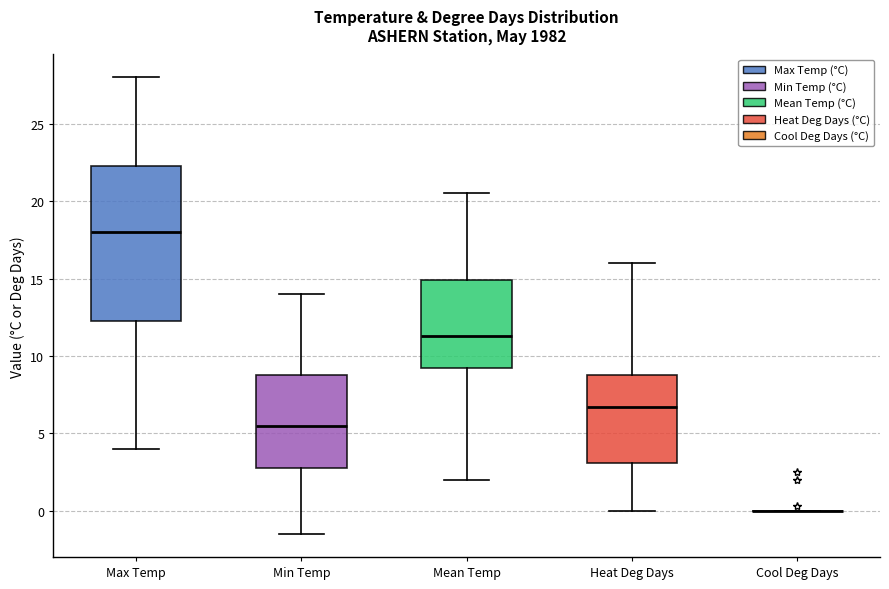

Reading left to right, read every box against the y-axis: the position of its median line, the range the box covers, and the ends of its whiskers. The values are not printed on the chart, so give them approximately, as read against the axis.

Max Temp: median 18.0, box 12.5 to 22.5, whiskers 4.0 to 28.0
Min Temp: median 5.5, box 3.0 to 9.0, whiskers -1.5 to 14.0
Mean Temp: median 11.5, box 9.5 to 15.0, whiskers 2.0 to 20.5
Heat Deg Days: median 6.5, box 3.0 to 9.0, whiskers 0.0 to 16.0
Cool Deg Days: box collapsed to a line at 0.0, whiskers 0.0 to 0.0